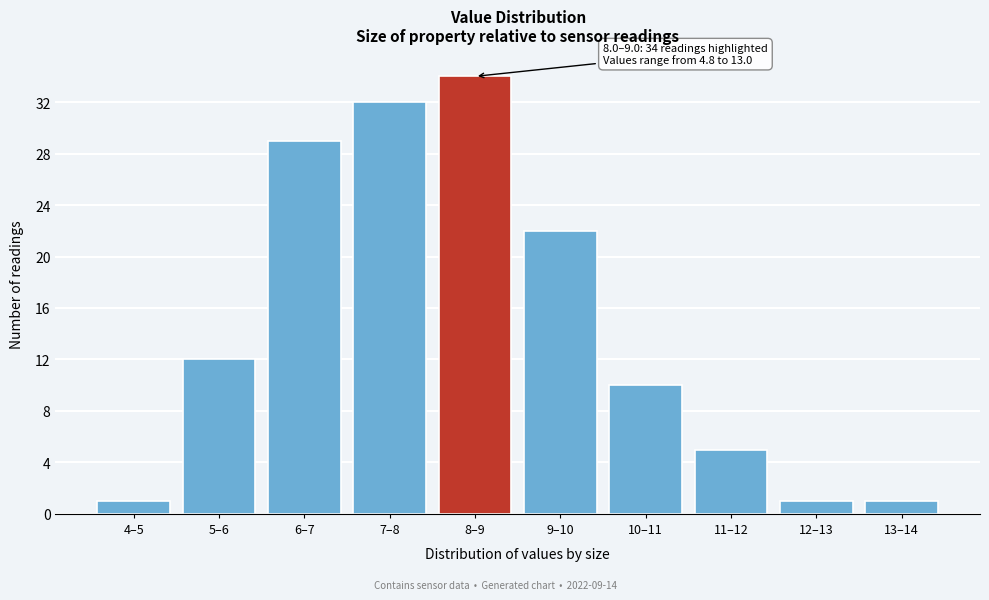

Reading left to right, extract all data points from this chart.

1	12	29	32	34	22	10	5	1	1